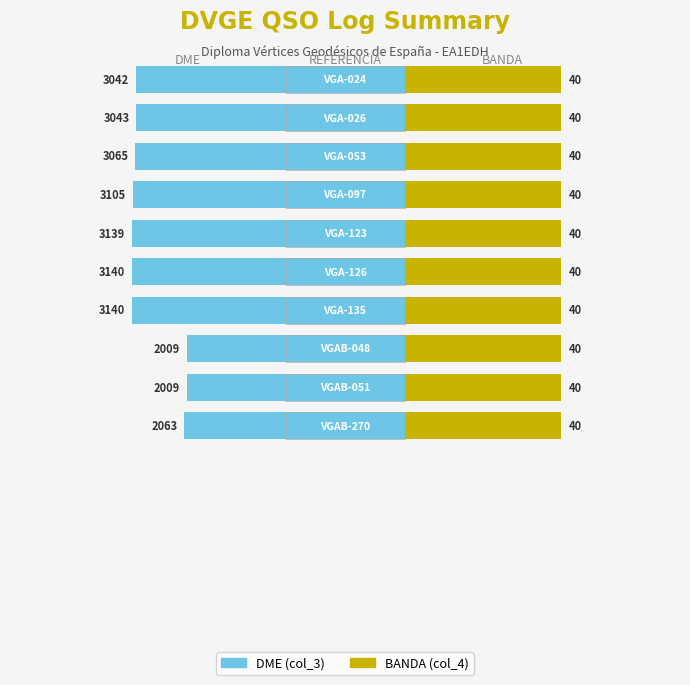

The value of DME (col_3) at VGAB-048 is 2009. True or false?

True